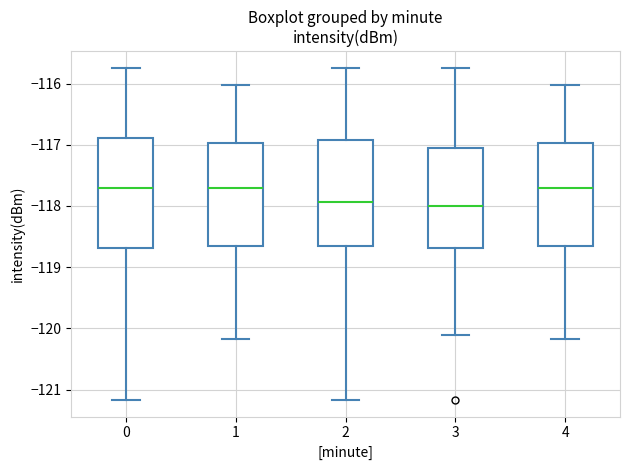

Reading left to right, transcribe this box plot: for each box, give where its median line is, the range the box spans, and where its two whiskers end, as read against the y-axis. The values are not printed on the chart, so give them approximately, as read against the axis.

0: median -117.7, box -118.7 to -116.9, whiskers -121.2 to -115.7
1: median -117.7, box -118.7 to -117.0, whiskers -120.2 to -116.0
2: median -117.9, box -118.7 to -116.9, whiskers -121.2 to -115.7
3: median -118.0, box -118.7 to -117.0, whiskers -120.1 to -115.7
4: median -117.7, box -118.7 to -117.0, whiskers -120.2 to -116.0